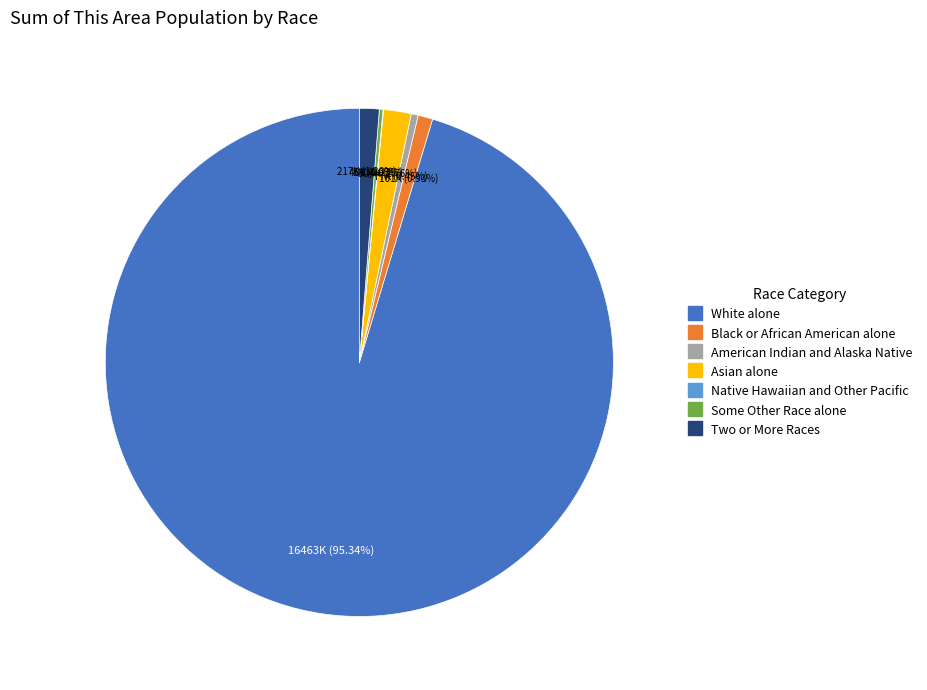

Approximately how many times larger is the value at Asian alone compared to Black or African American alone?

1.9